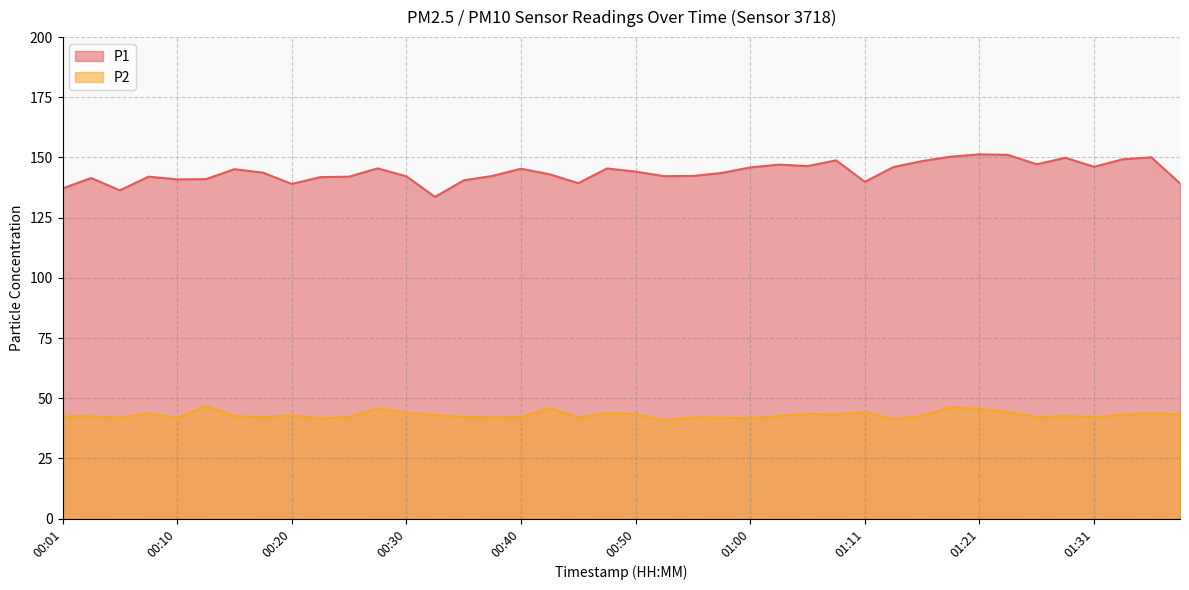

What is the sum of the P1 values at 00:33 and 01:16?

282.1